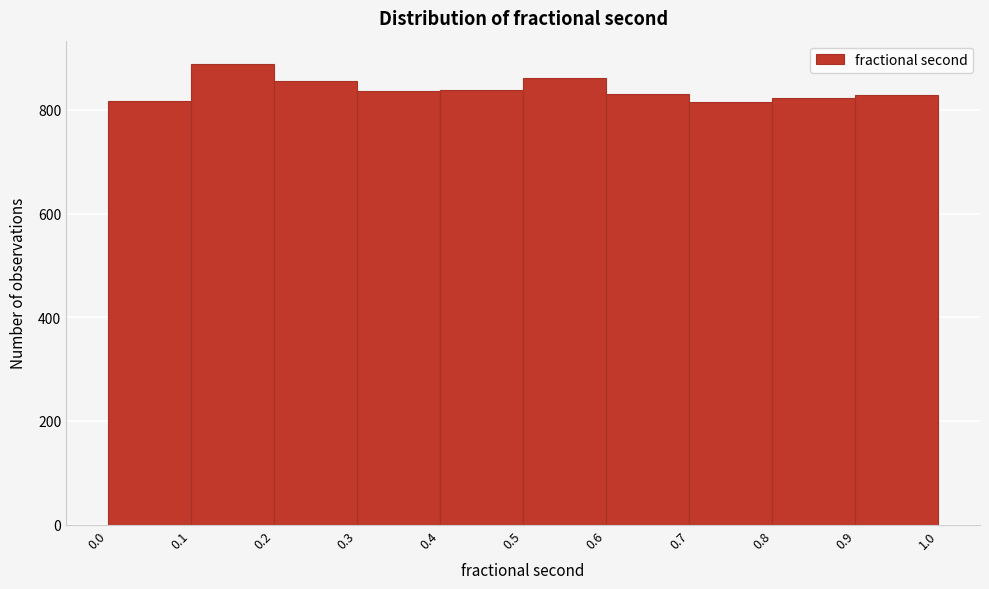

Reading left to right, transcribe this chart: for each bar, give the range it covers on the x-axis and its height. The values are not printed on the chart, so give them approximately, as read against the axis.

0.0 to 0.1: 820
0.1 to 0.2: 880
0.2 to 0.3: 860
0.3 to 0.4: 840
0.4 to 0.5: 840
0.5 to 0.6: 860
0.6 to 0.7: 840
0.7 to 0.8: 820
0.8 to 0.9: 820
0.9 to 1.0: 820